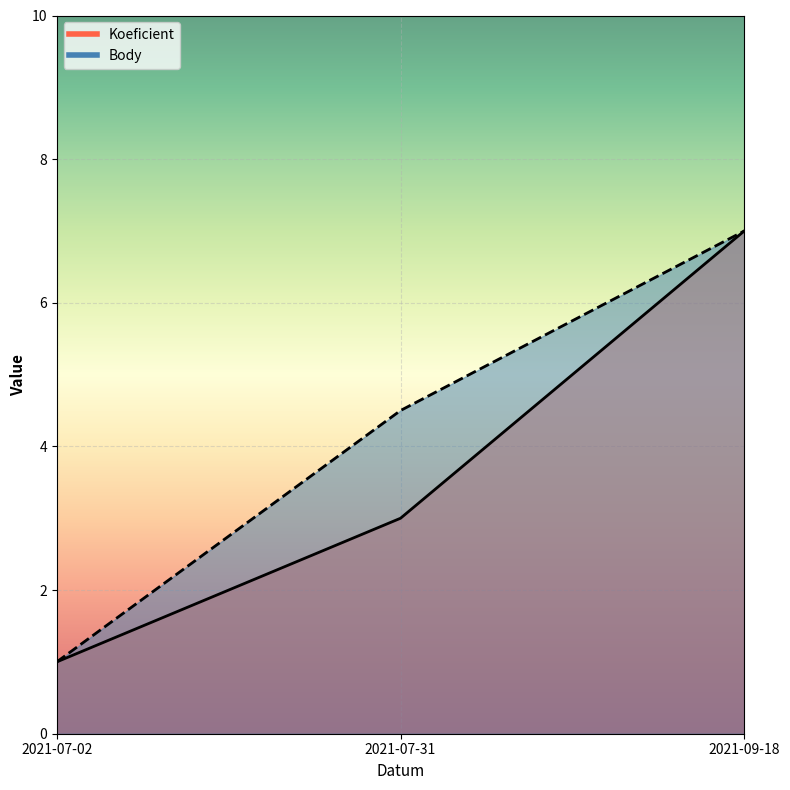

Does the chart display data point markers on the line(s)?

No